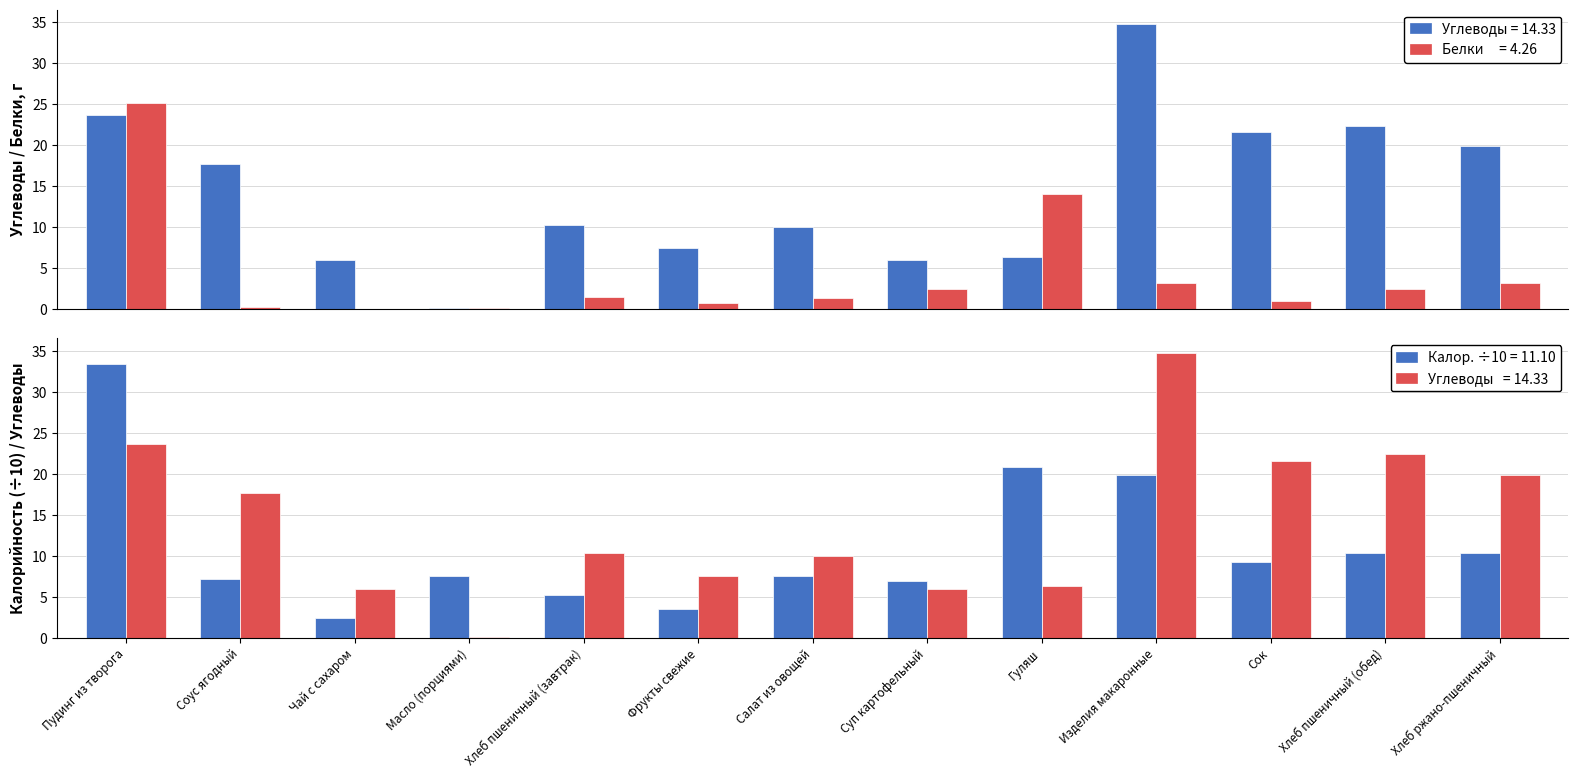

Is it true that Белки equals 0.0 at Чай с сахаром?

True